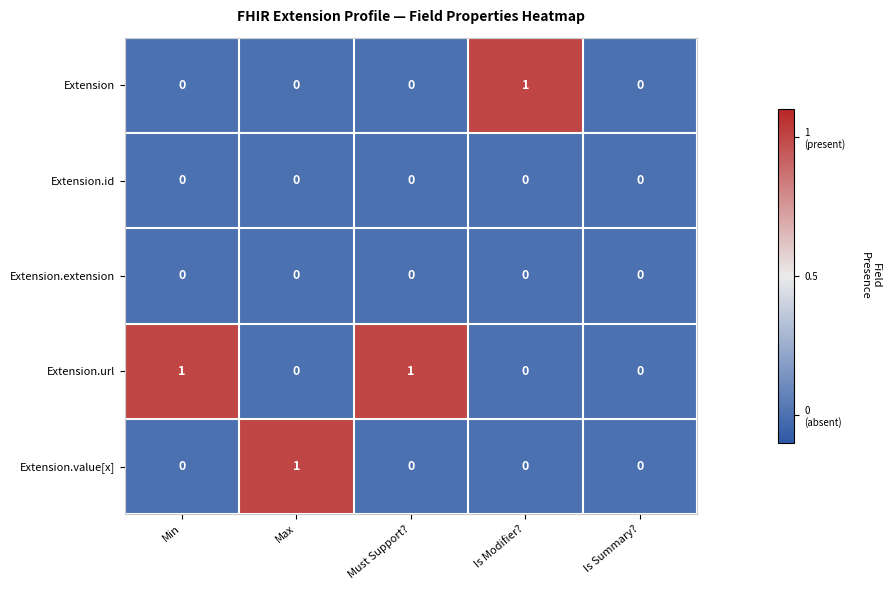

Count the Extension.url values in the range 0 to 1.

5